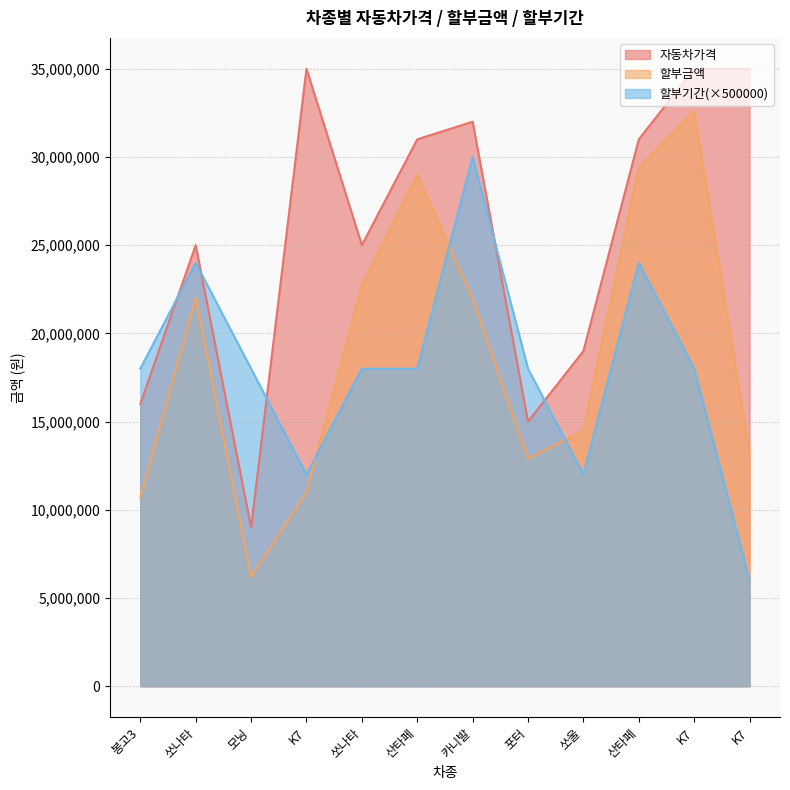

What is the value of the 할부기간 point at the 6th from the left?

18000000